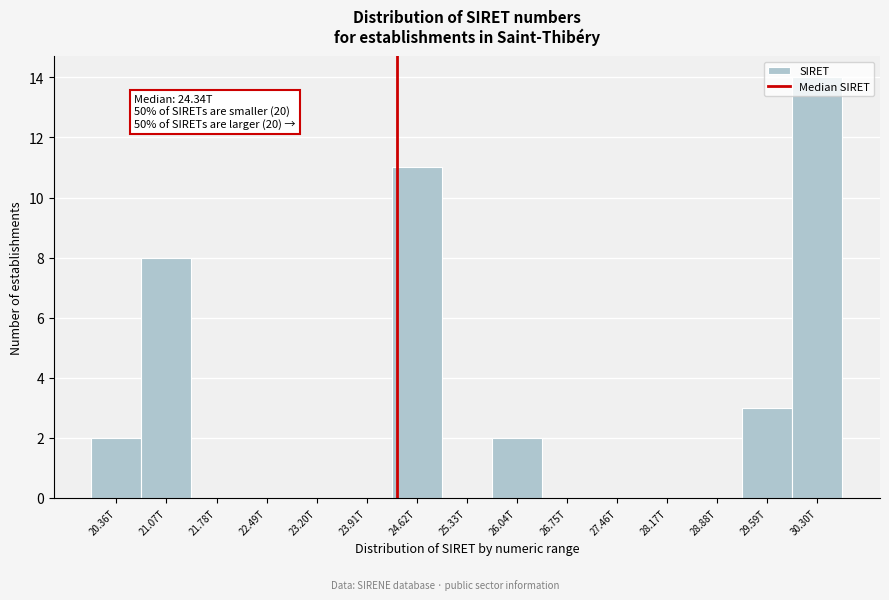

What is the maximum value shown in the chart?

14